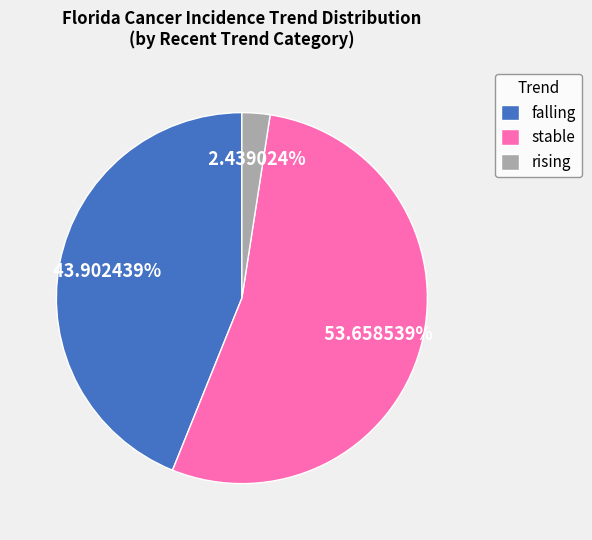

Which has a higher value, rising or falling?

falling